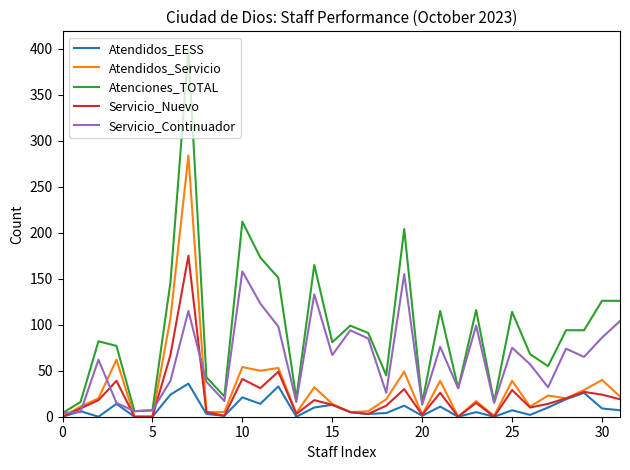

Which series has the widest spread of values?

Atenciones_TOTAL